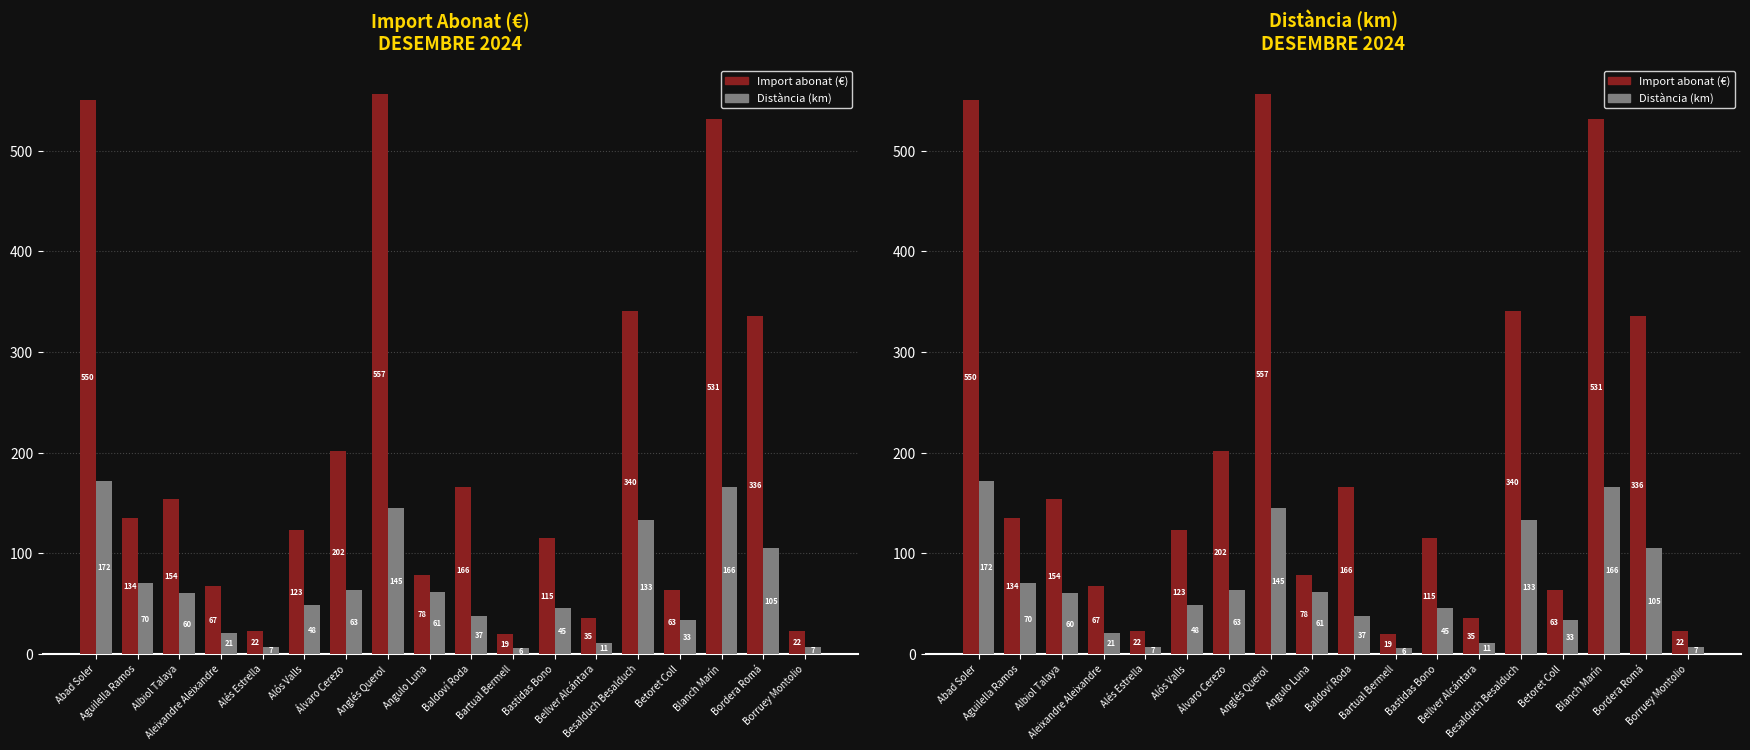

What is the label of the 1st bar from the right?

Borruey Montolio